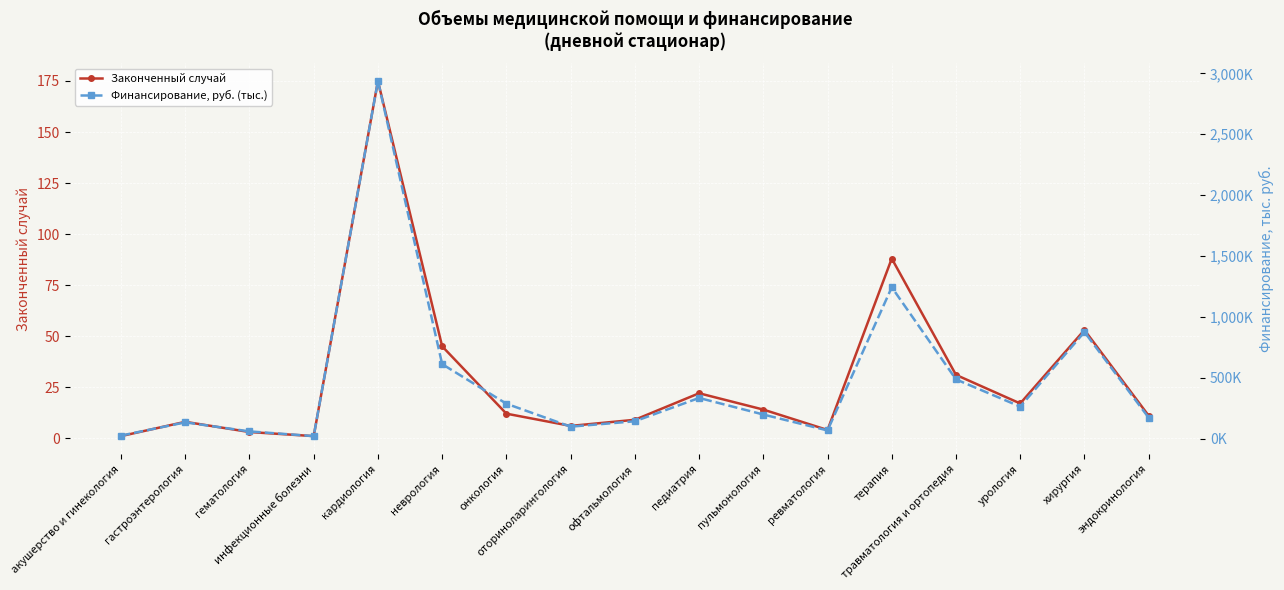

What is the sum of the Законченный случай values at акушерство и гинекология and травматология и ортопедия?

32